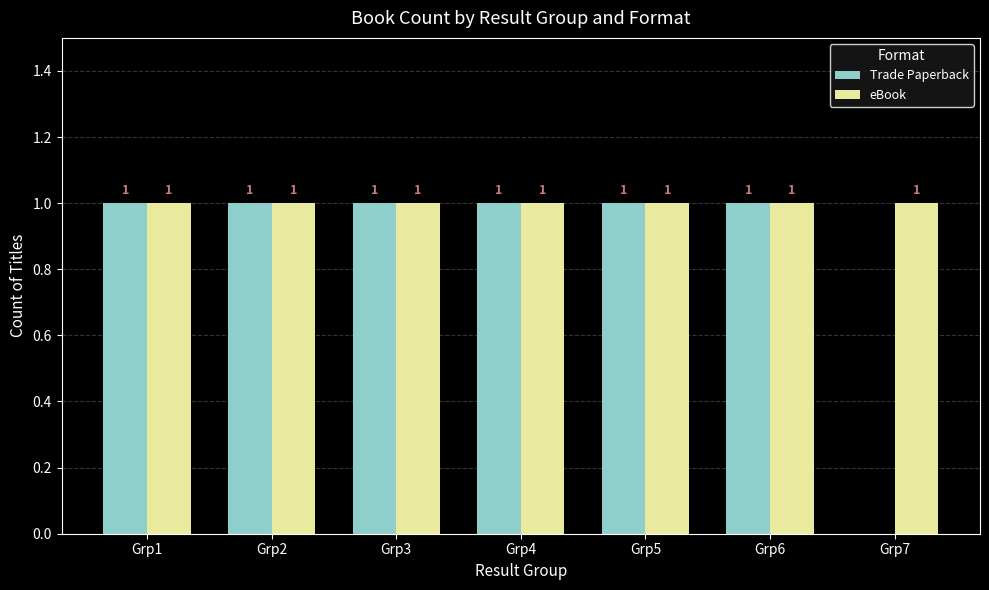

The value of Trade Paperback at Grp3 is 0. True or false?

False